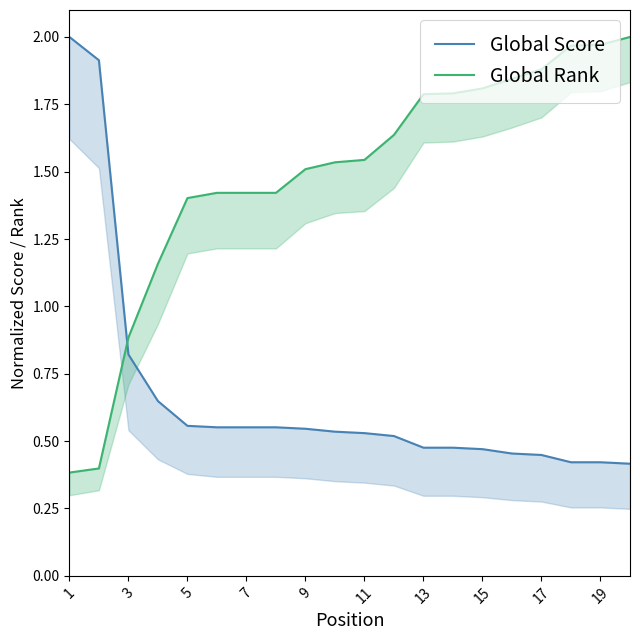

Is the value of Global Score at 9 greater than the value of Global Rank at 11?

No